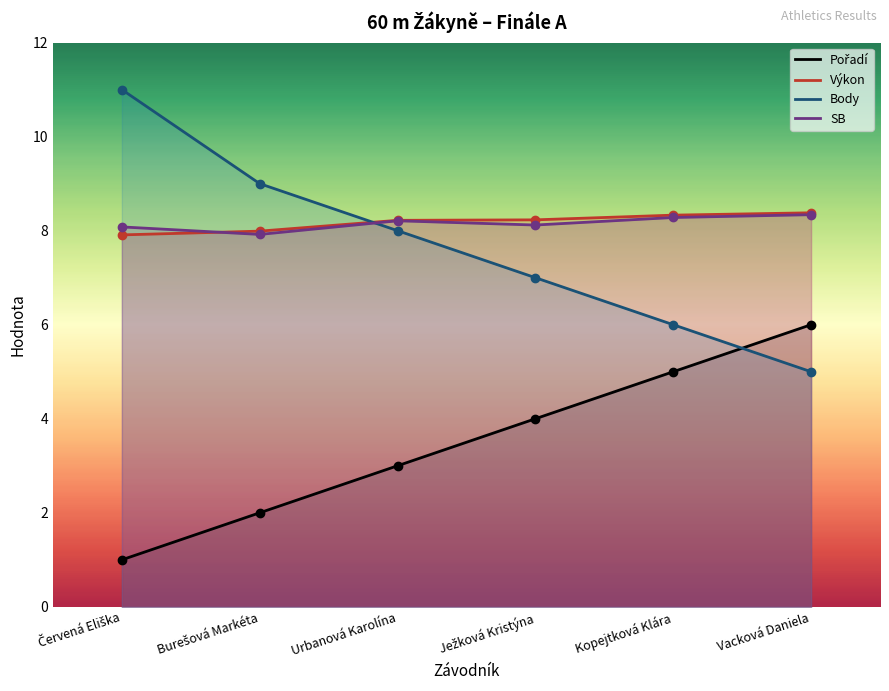

Where do Body and Výkon first cross each other?

Burešová Markéta and Urbanová Karolína